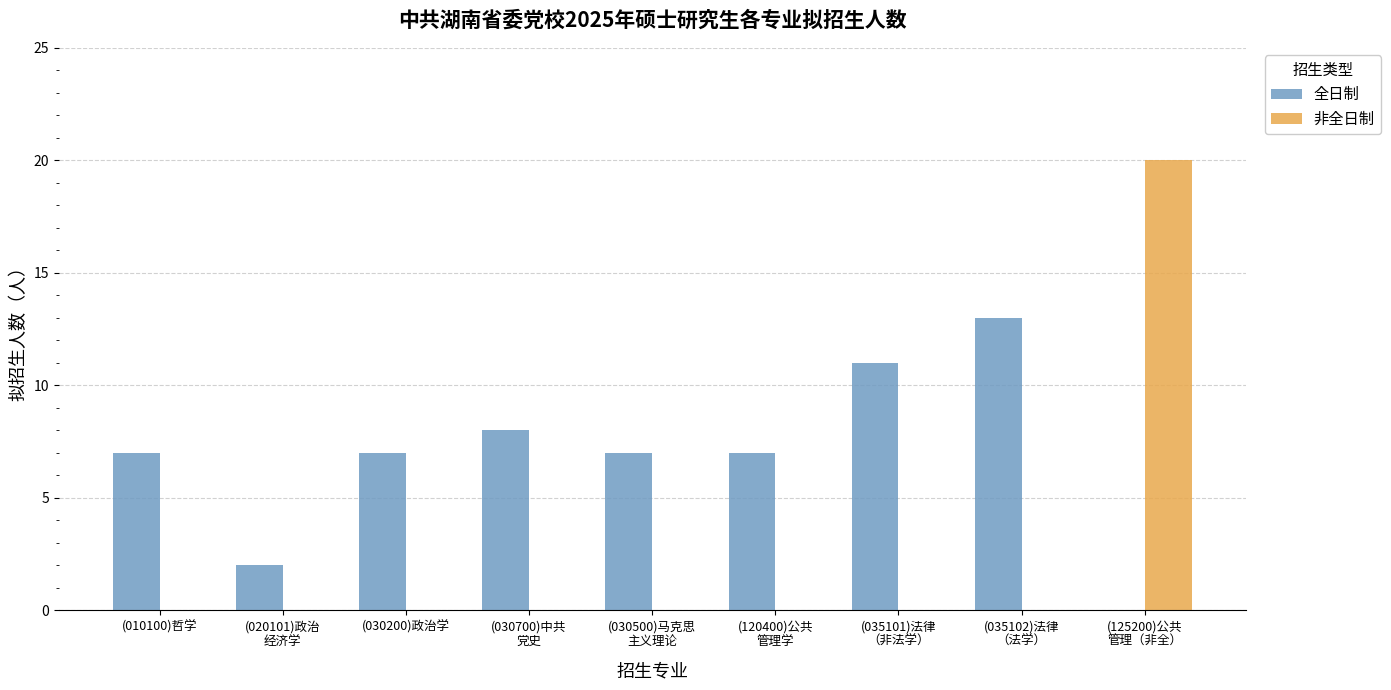

How many groups of bars are there?

9